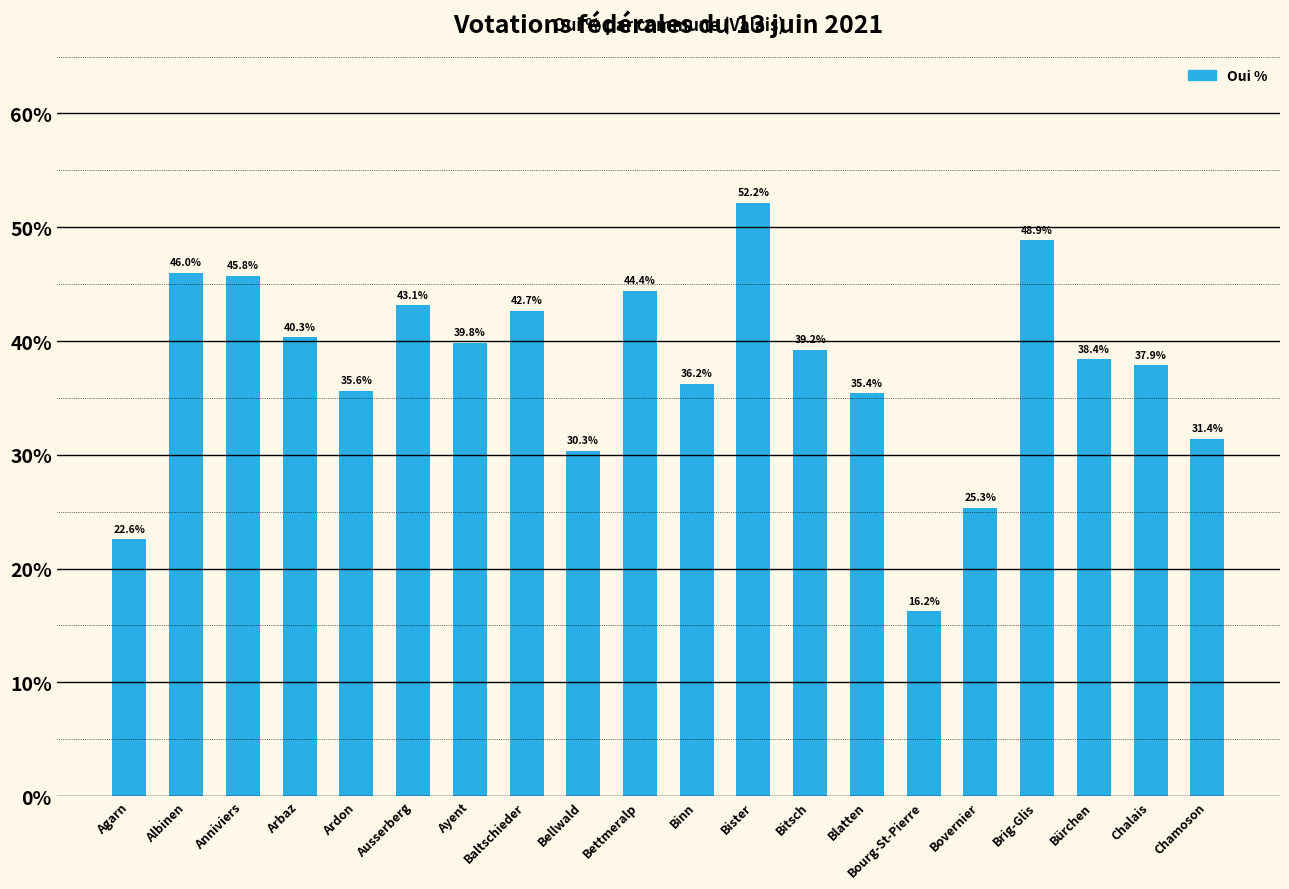

The value at Arbaz is 65.0. True or false?

False